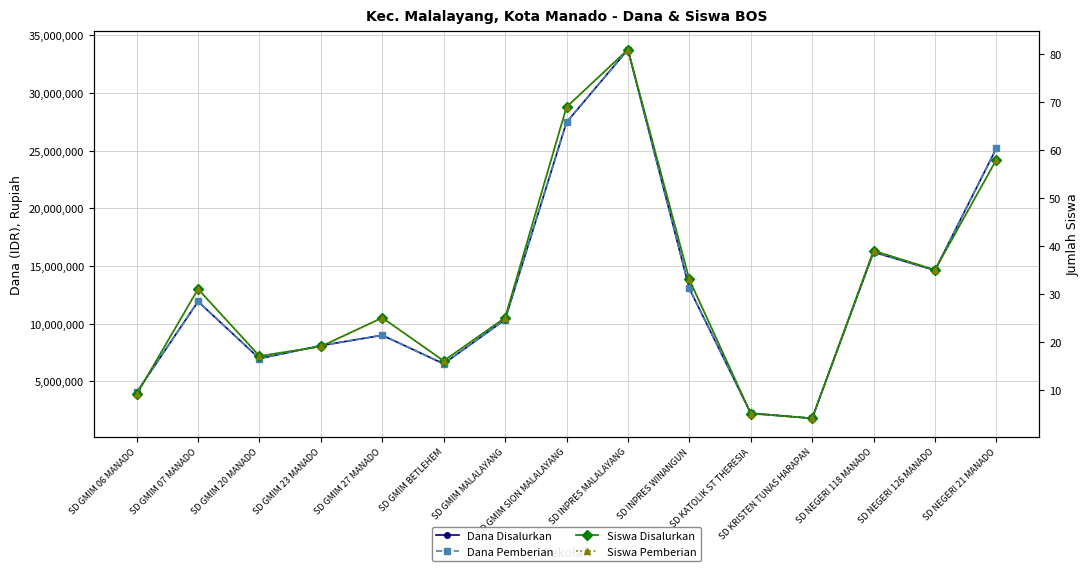

Which series changed the most between SD GMIM 20 MANADO and SD KATOLIK ST THERESIA?

Dana Disalurkan